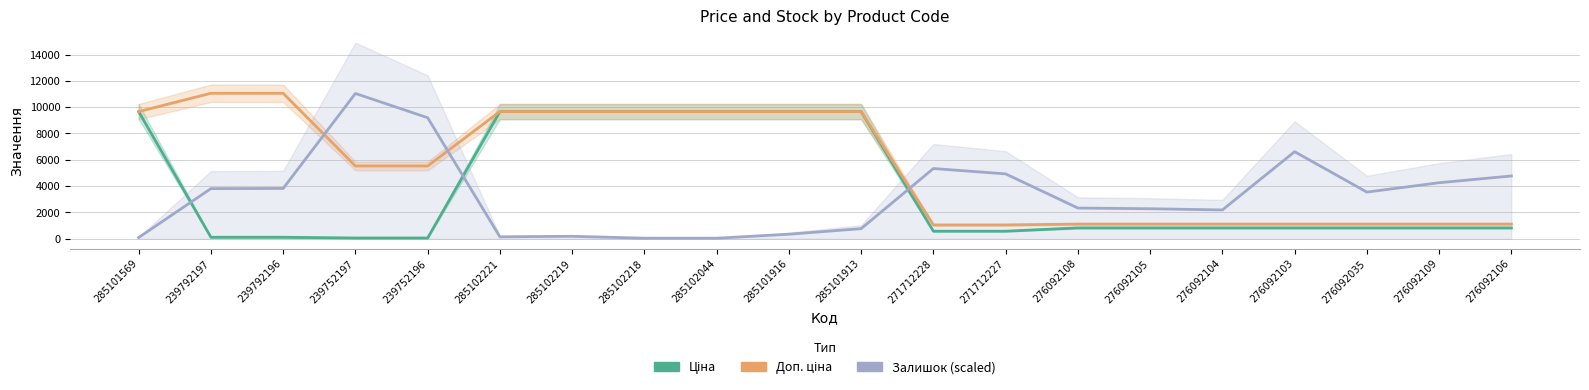

True or false: Залишок (scaled) has a value of 2332.2 at 276092108.

True